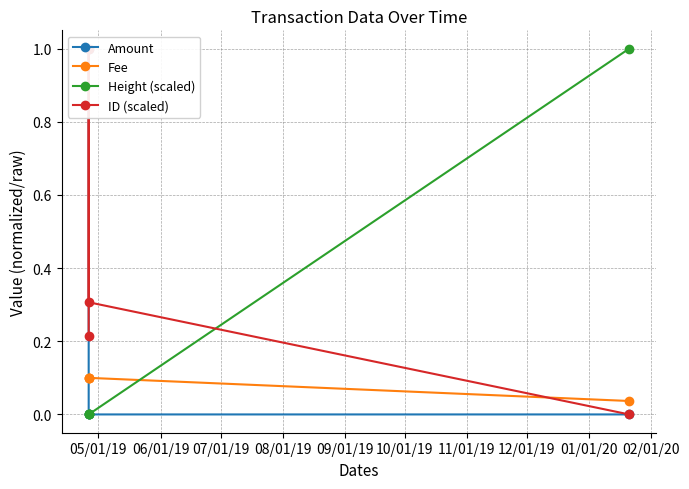

What is the difference between the maximum and minimum values in the Fee series?

0.1